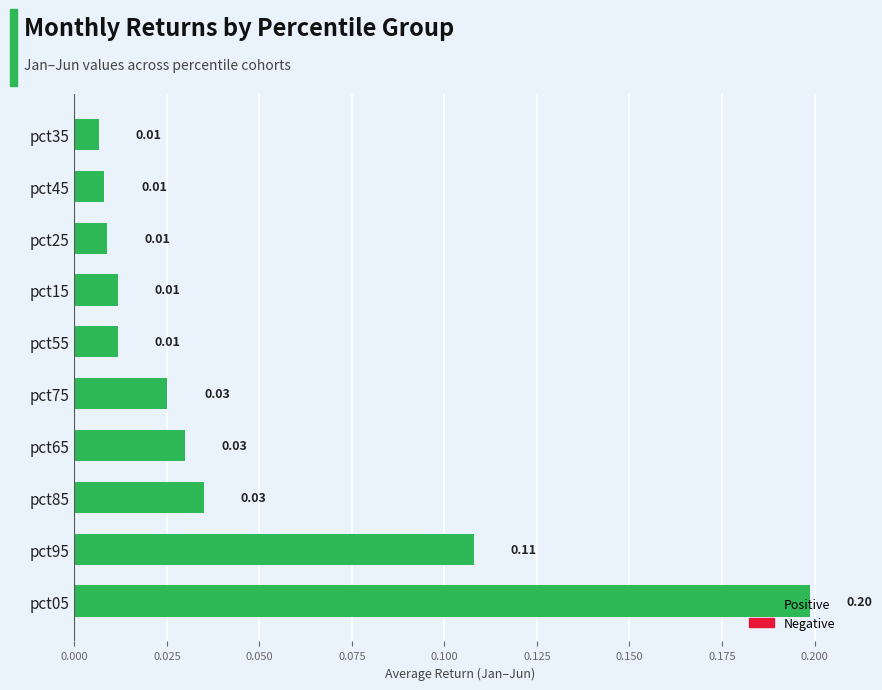

Which has a higher value, pct95 or pct15?

pct95